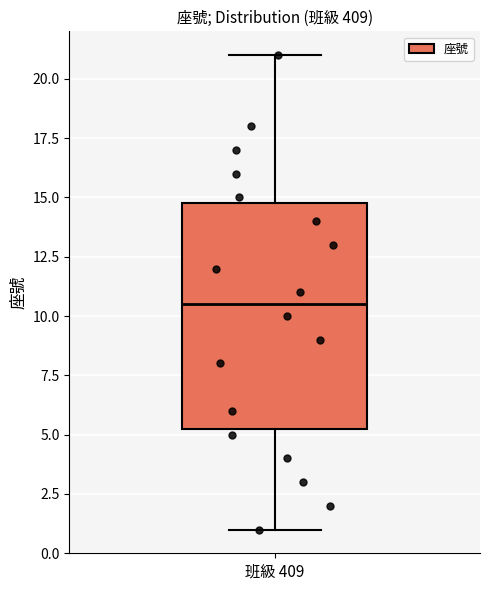

Where is the lower edge of the box for 班級 409 on the y-axis? The values are not printed on the chart, so give them approximately, as read against the axis.

5.5